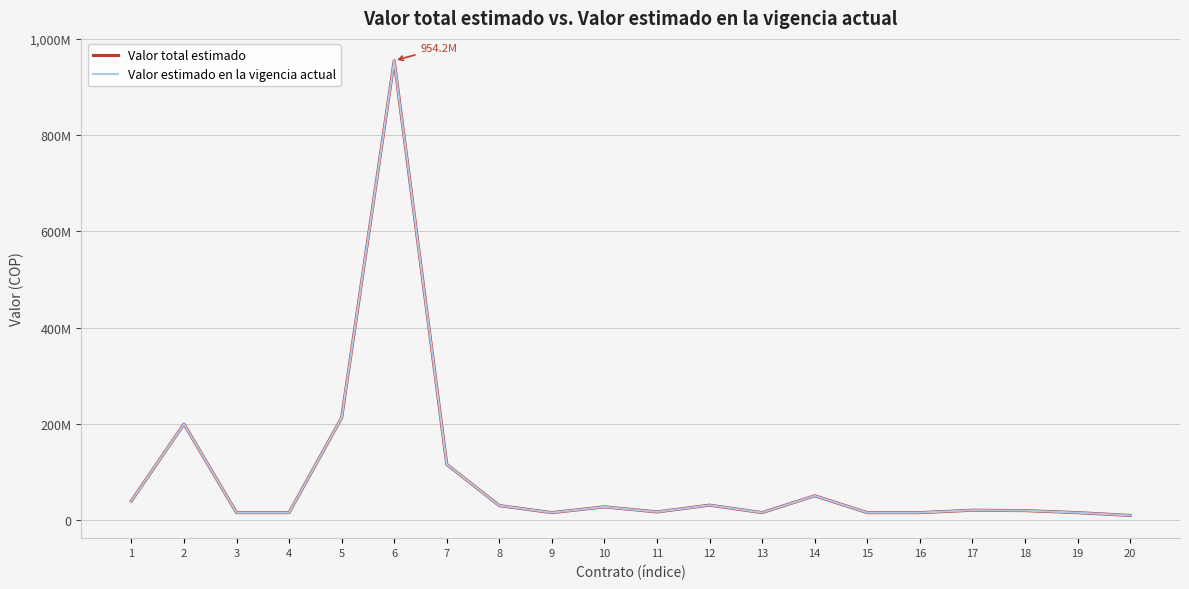

Count the number of categories in the chart.

20